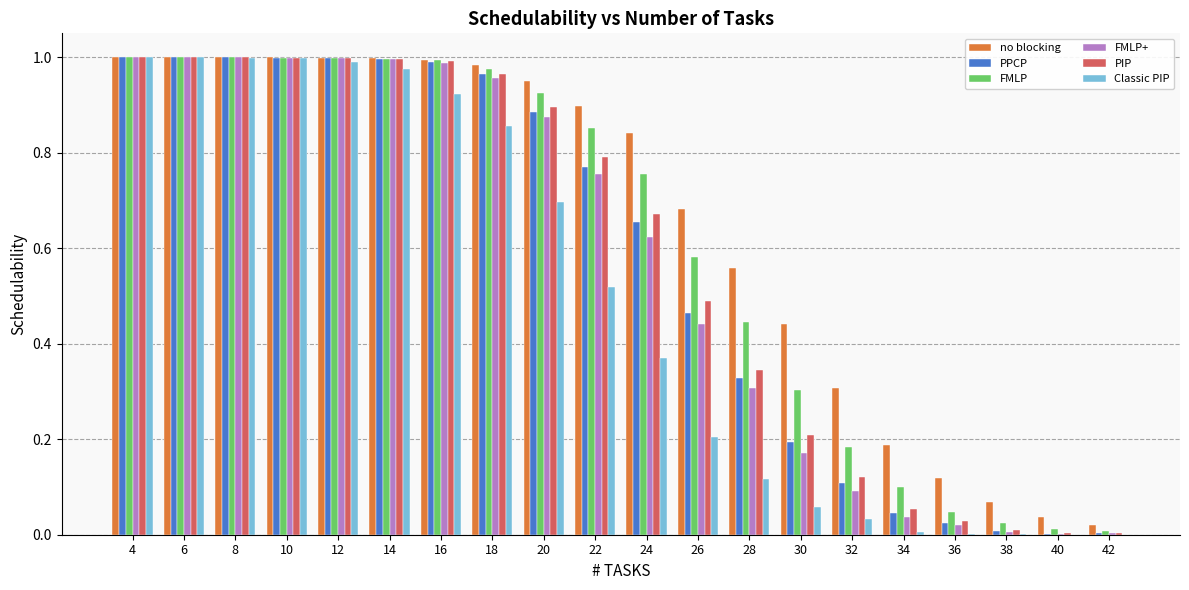

True or false: no blocking has a value of 0.9 at 28.

False